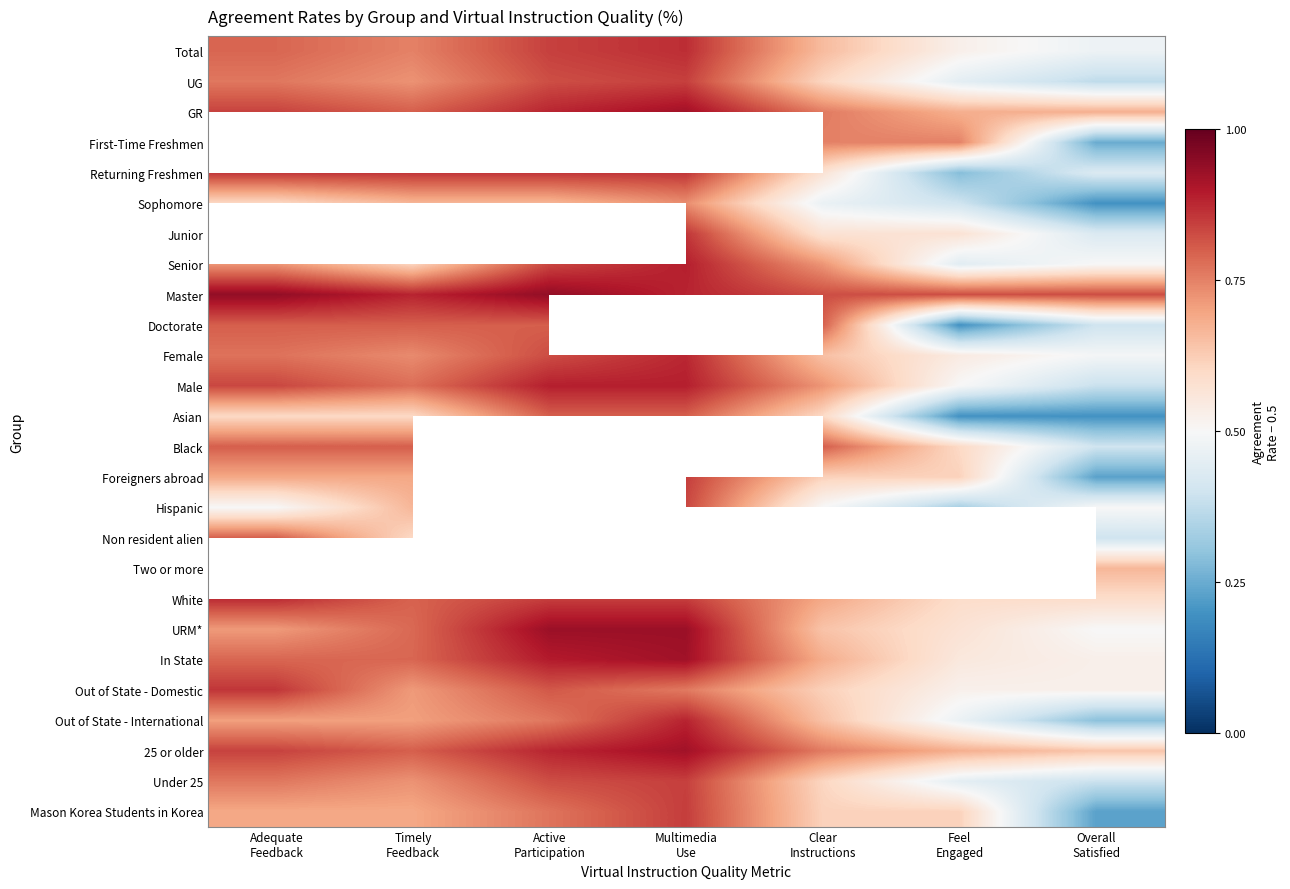

List the labels in order of Male value, largest first.

Active Participation, Multimedia Use, Adequate Feedback, Timely Feedback, Clear Instructions, Feel Engaged, Overall Satisfied